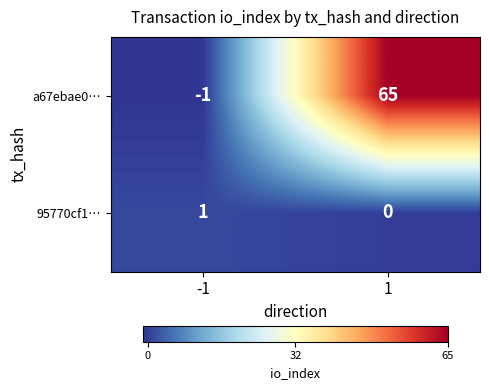

The a67ebae0… series shows 65 at 1. True or false?

True